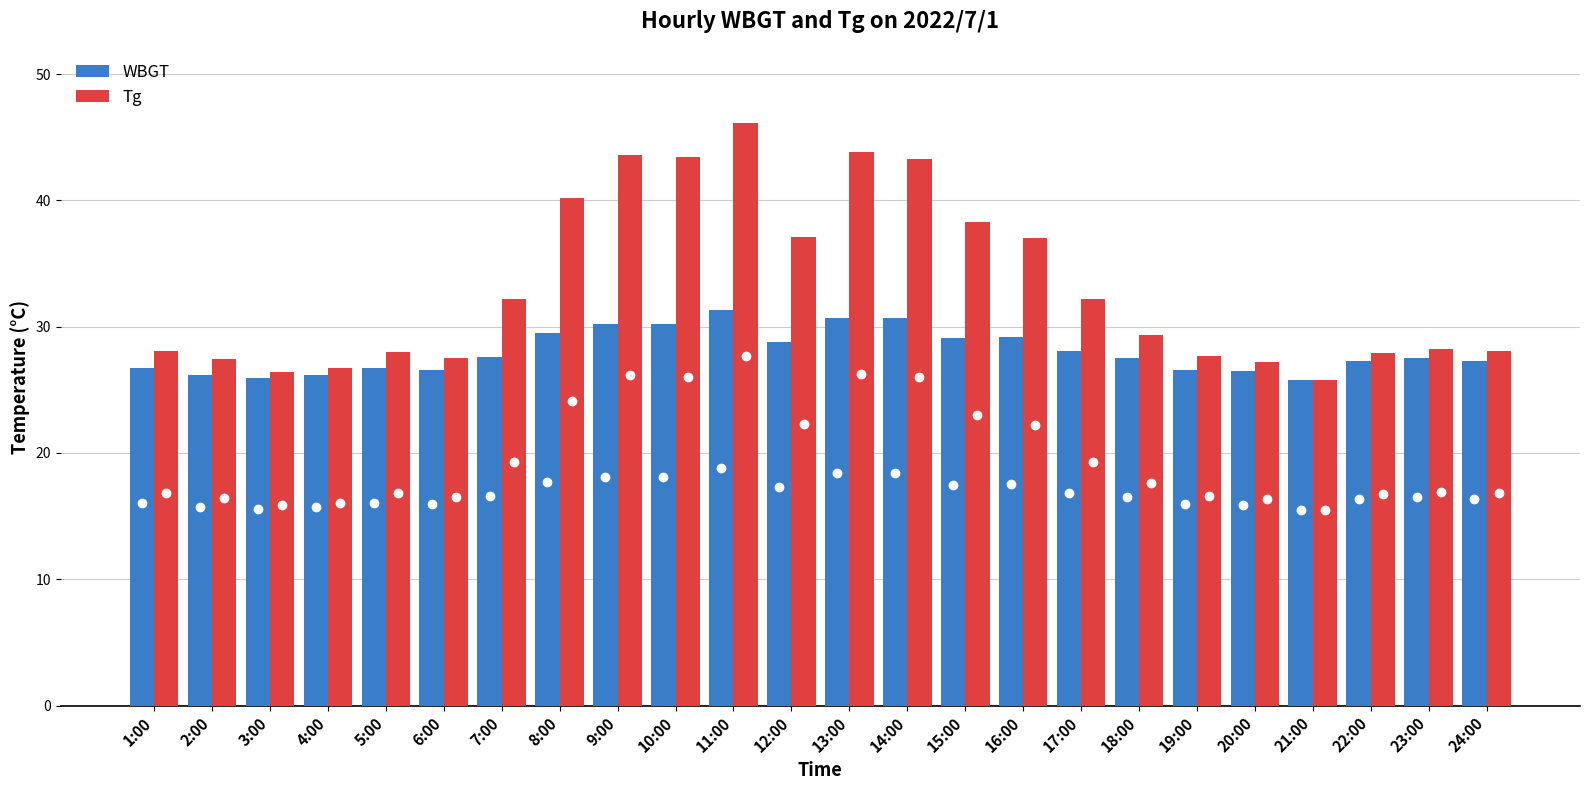

How many series are shown in this chart?

2